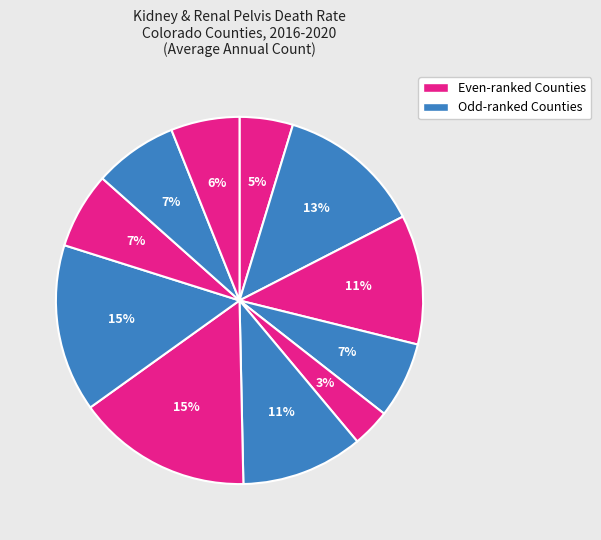

How many segments does this pie chart have?

11